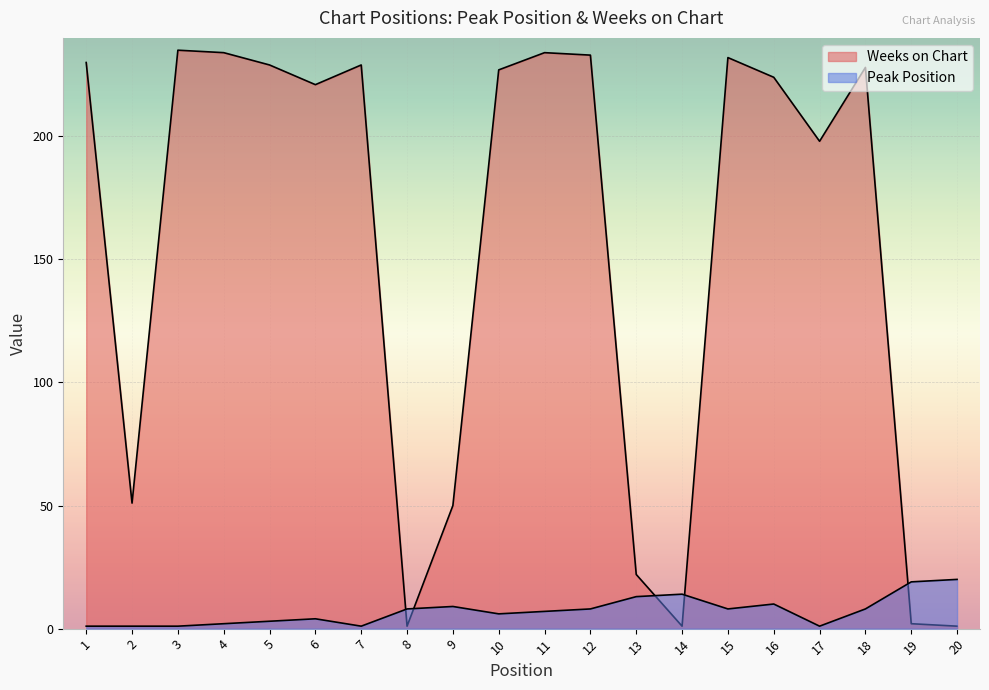

Which series has the largest total across all categories?

Weeks on Chart